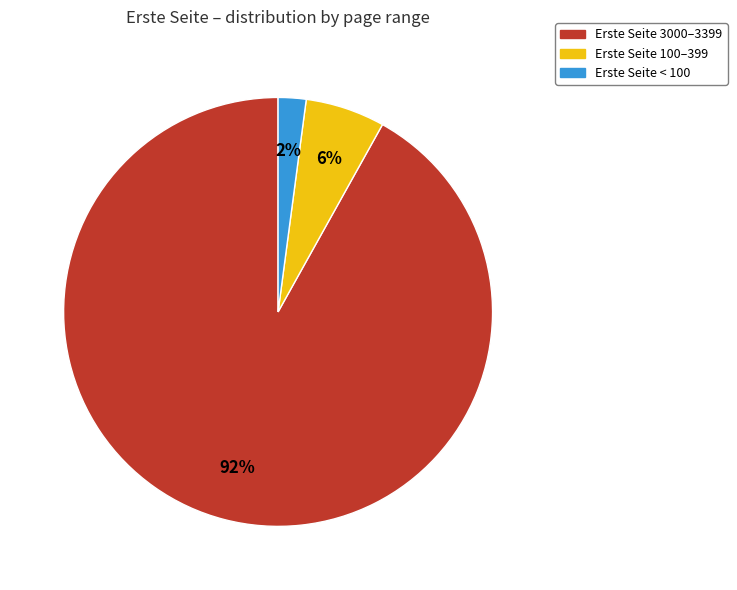

The Erste Seite < 100 slice represents 16% of the pie. True or false?

False